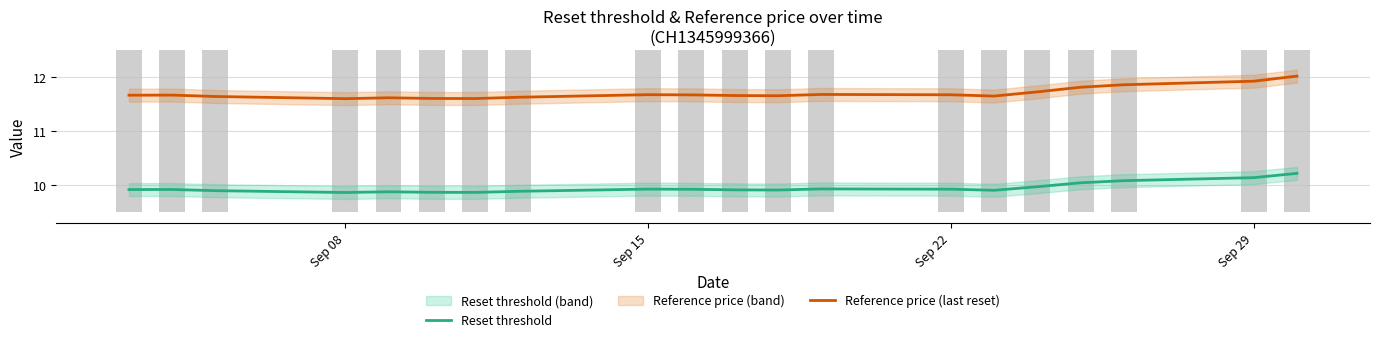

What is the average value of the Reference price (last reset) series?

11.7